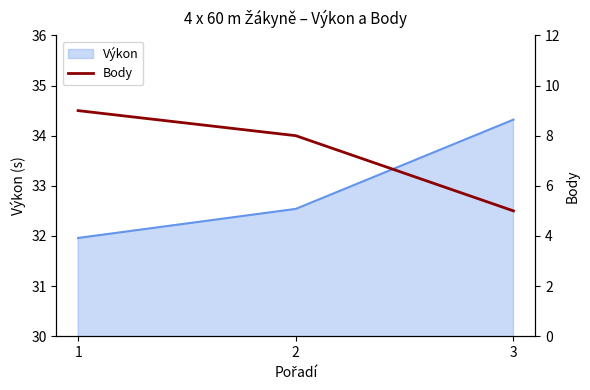

At which label is the value closest to 7?

2